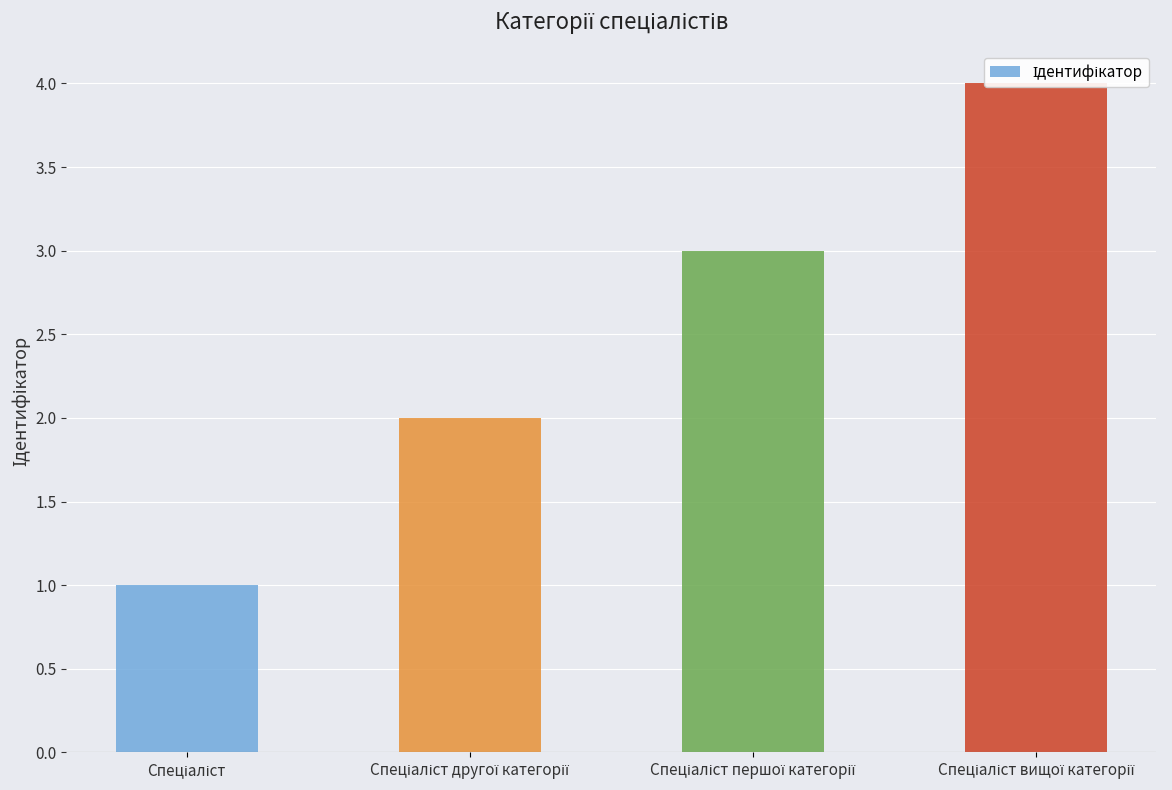

What position from the right is Спеціаліст?

4